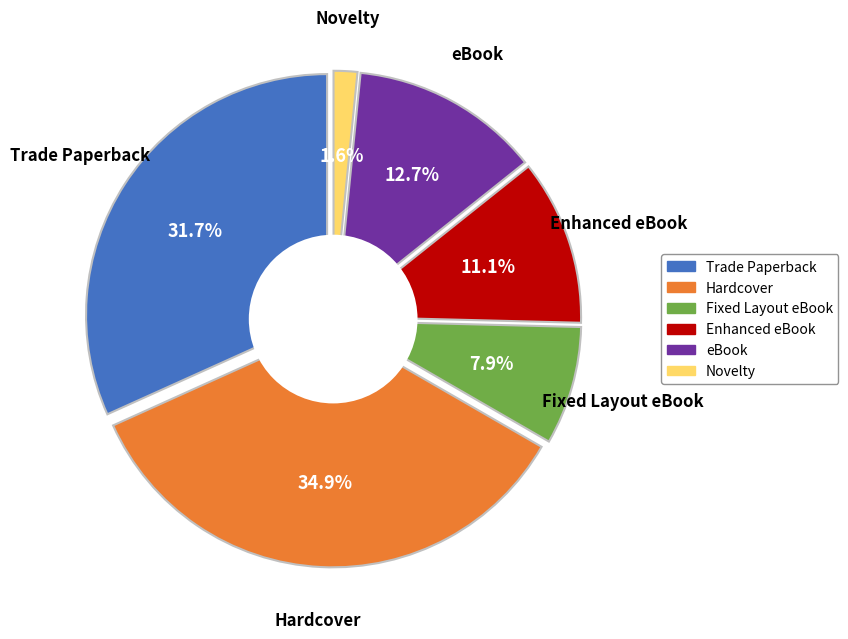

What percentage is the Trade Paperback slice, to the nearest percent?

32%